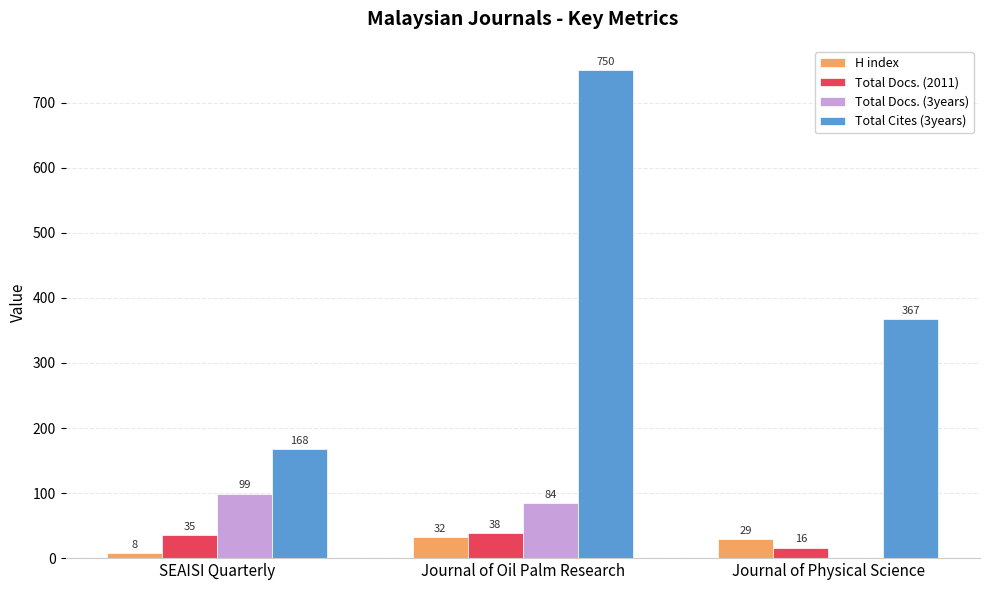

At which label does Total Cites (3years) first exceed 367?

Journal of Oil Palm Research